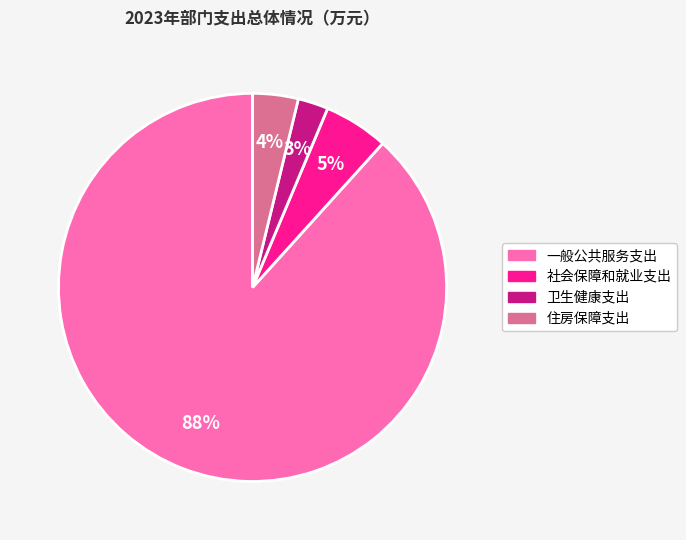

Is it true that 社会保障和就业支出 is 1% of the pie?

False